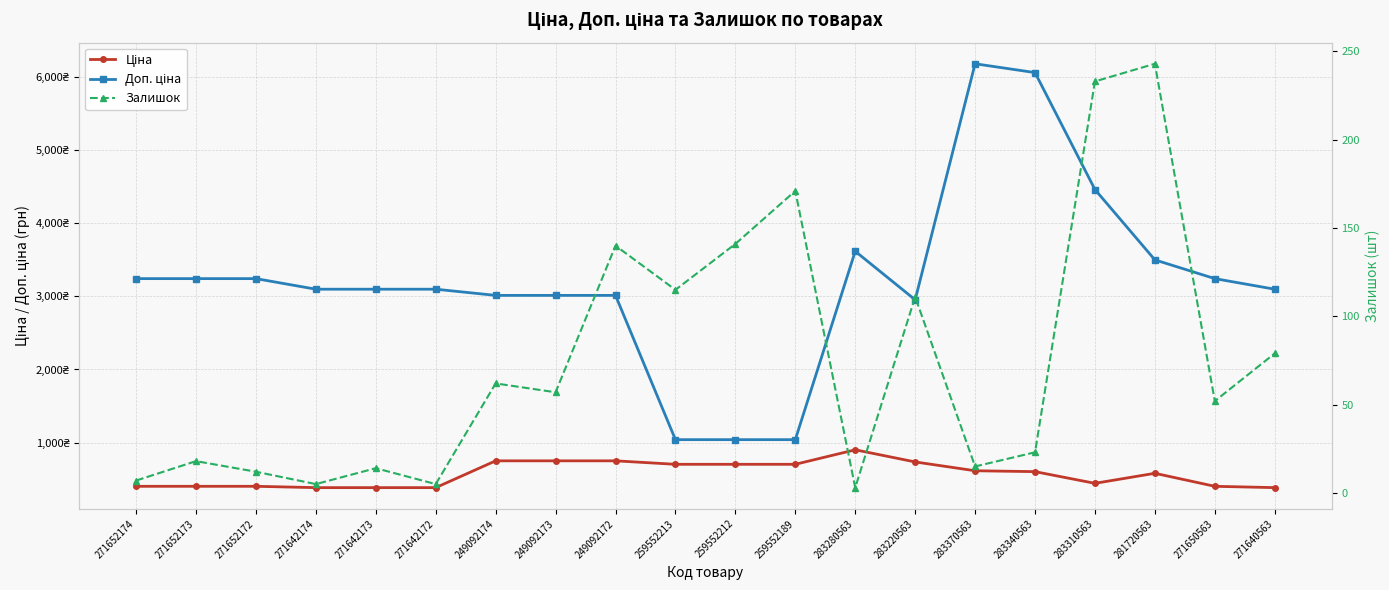

Reading left to right, what are all the values shown in this chart?

Ціна: 405.1	405.1	405.1	387.0	387.0	387.0	753.0	753.0	753.0	705.5	705.5	705.5	903.5	737.9	617.4	605.4	445.8	582.8	405.1	387.0
Доп. ціна: 3240.7	3240.7	3240.7	3096.2	3096.2	3096.2	3011.8	3011.8	3011.8	1042.0	1042.0	1042.0	3614.2	2951.6	6174.2	6053.7	4457.5	3496.7	3240.7	3096.2
Залишок: 7.0	18.0	12.0	5.0	14.0	5.0	62.0	57.0	140.0	115.0	141.0	171.0	3.0	111.0	15.0	23.0	233.0	243.0	52.0	79.0